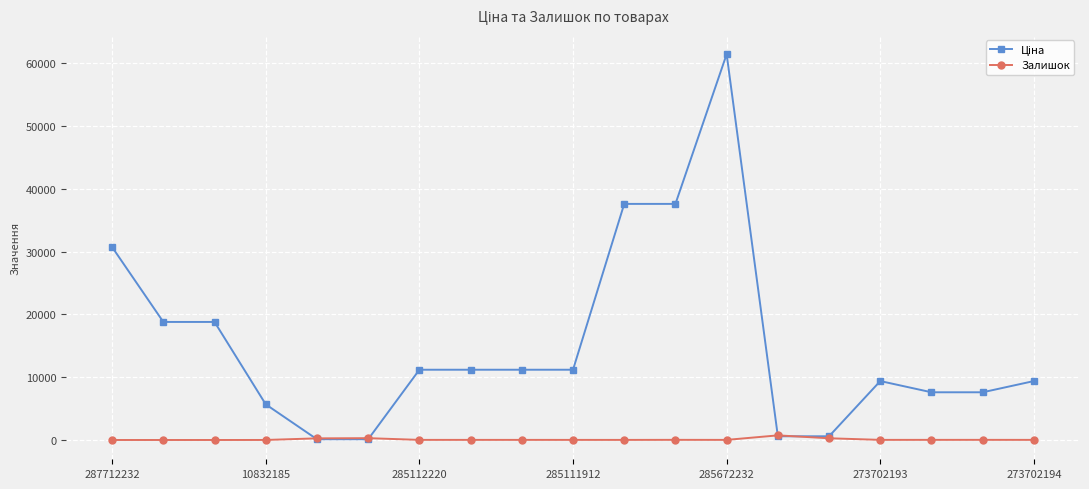

True or false: Залишок has more than 0 interior local peaks.

True